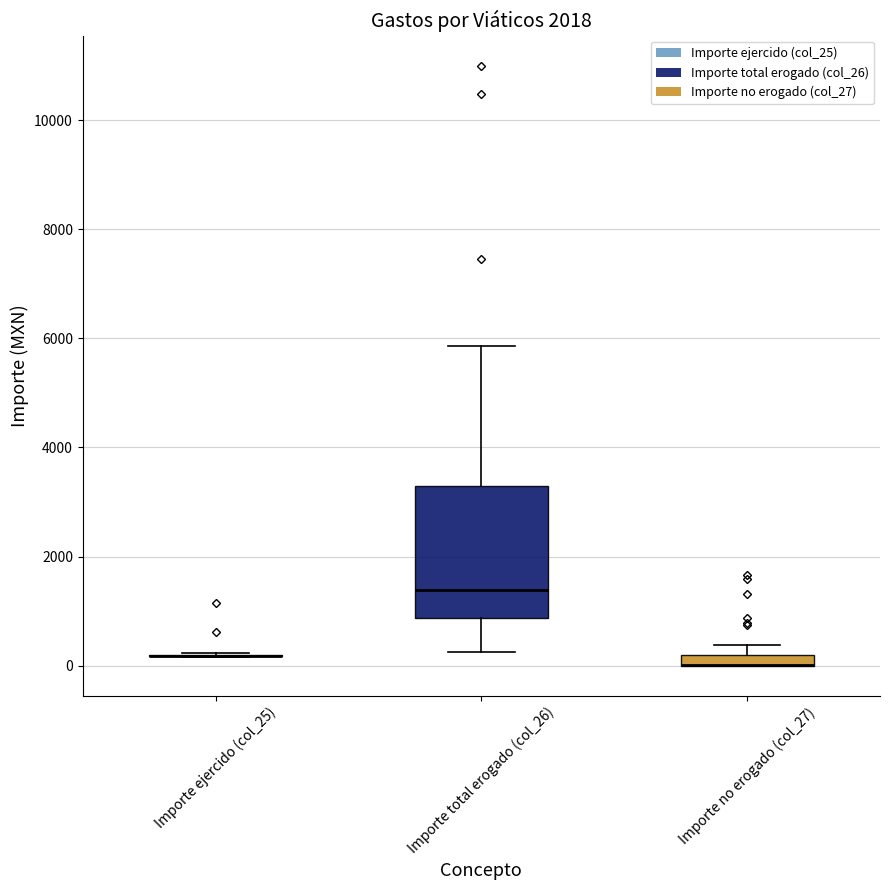

Comparing the boxes themselves (not the whiskers), which one is the tallest?

Importe total erogado (col_26)